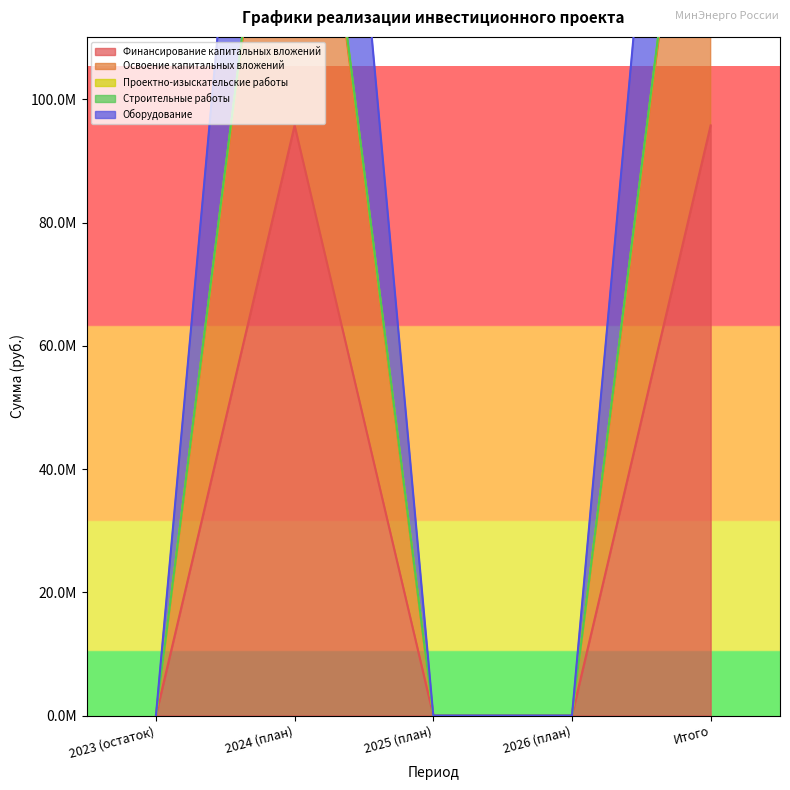

What is the label of the 4th point from the right?

2024 (план)